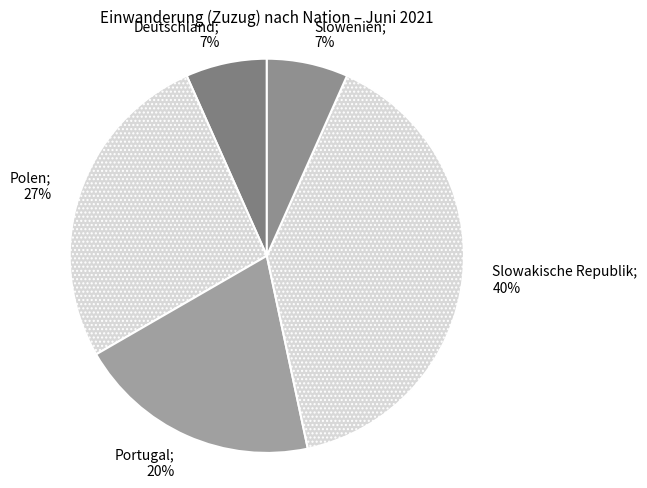

How many segments does this pie chart have?

5